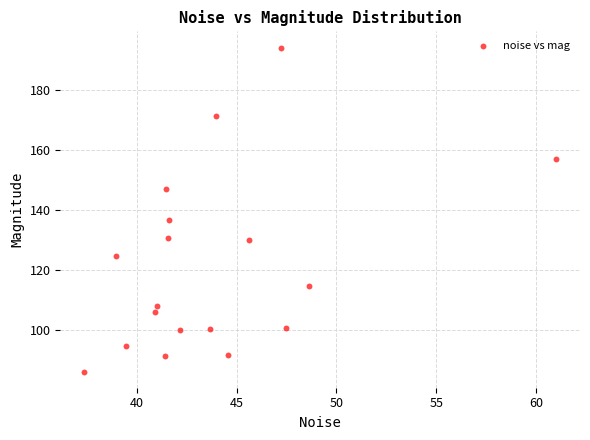

What is the range of Y values (max minus min)?

108.0